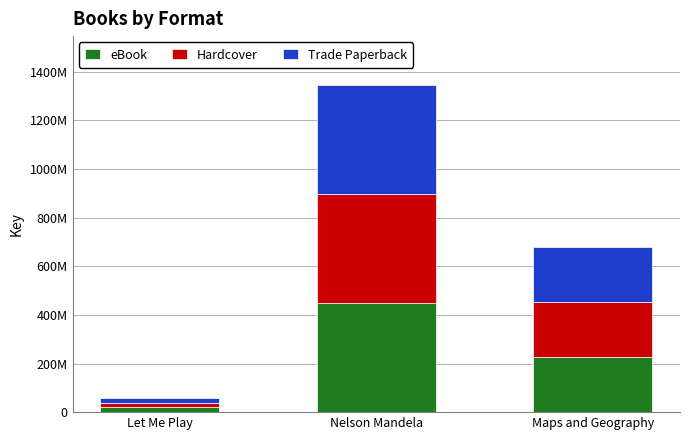

What is the label of the 3rd bar from the left?

Maps and Geography